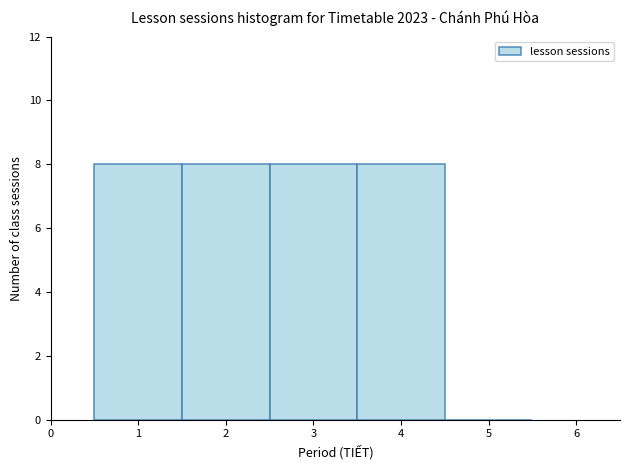

Reading left to right, transcribe this chart: for each bar, give the range it covers on the x-axis and its height. The values are not printed on the chart, so give them approximately, as read against the axis.

0.5 to 1.5: 8
1.5 to 2.5: 8
2.5 to 3.5: 8
3.5 to 4.5: 8
4.5 to 5.5: 0